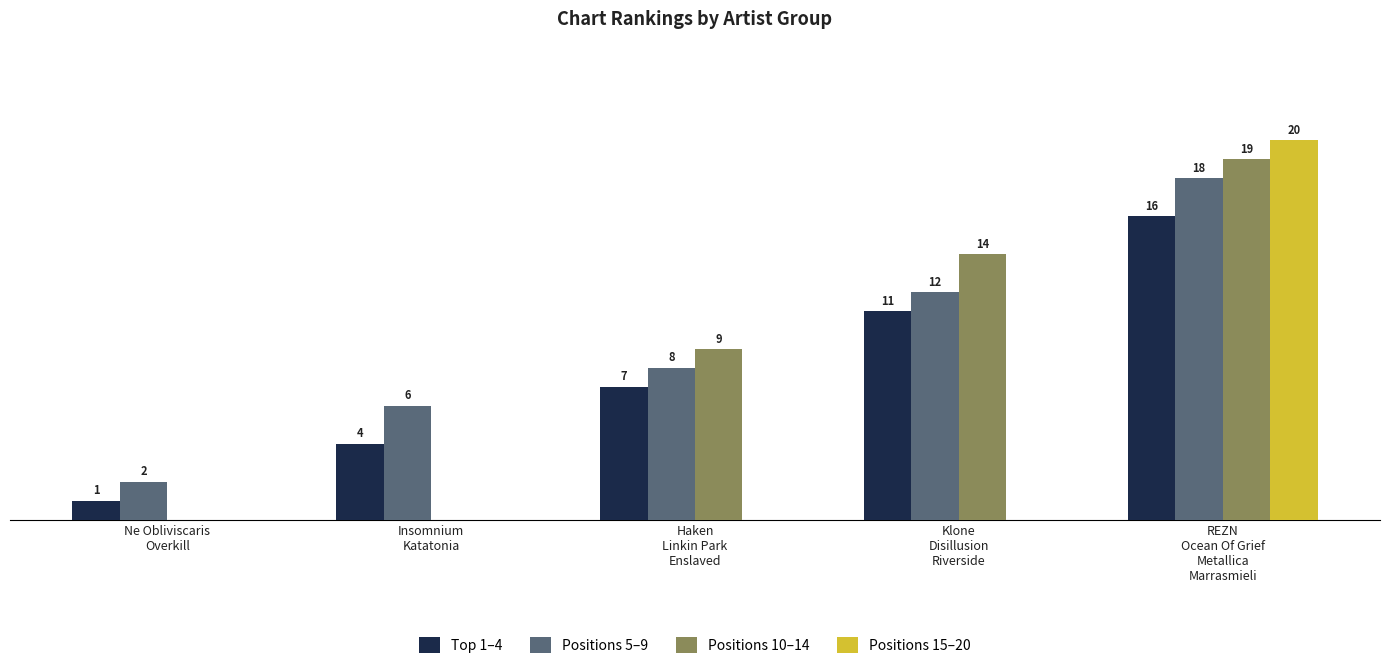

Does the chart contain stacked bars?

No